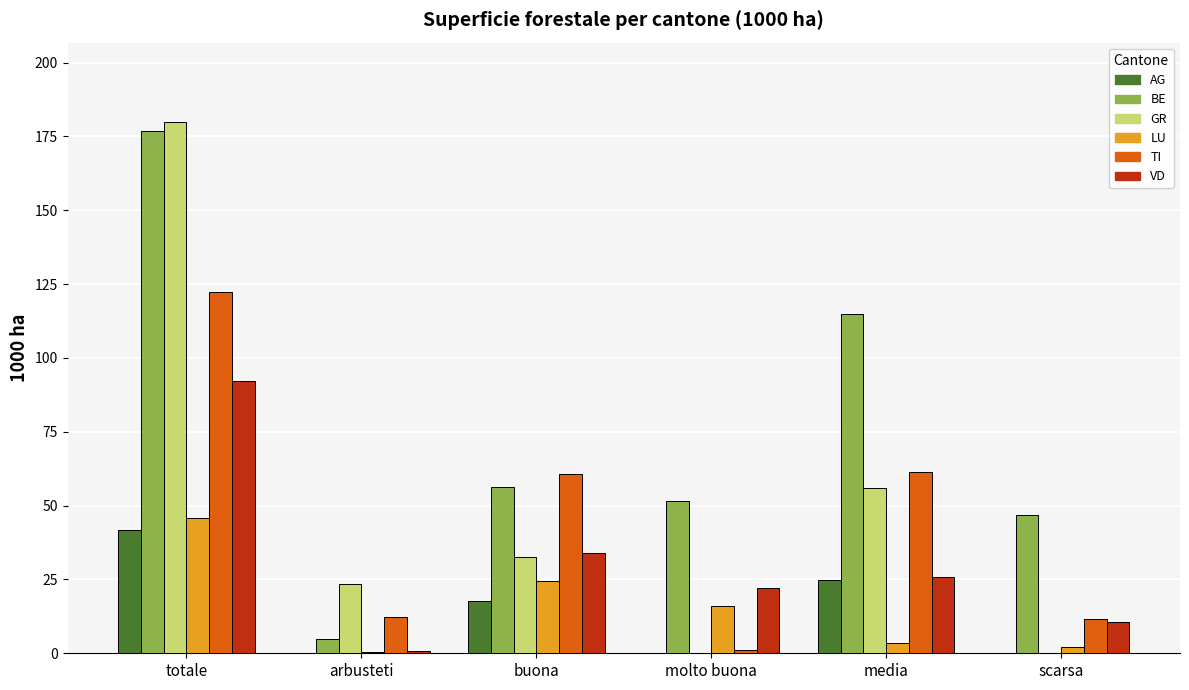

How many categories are shown in the chart?

6